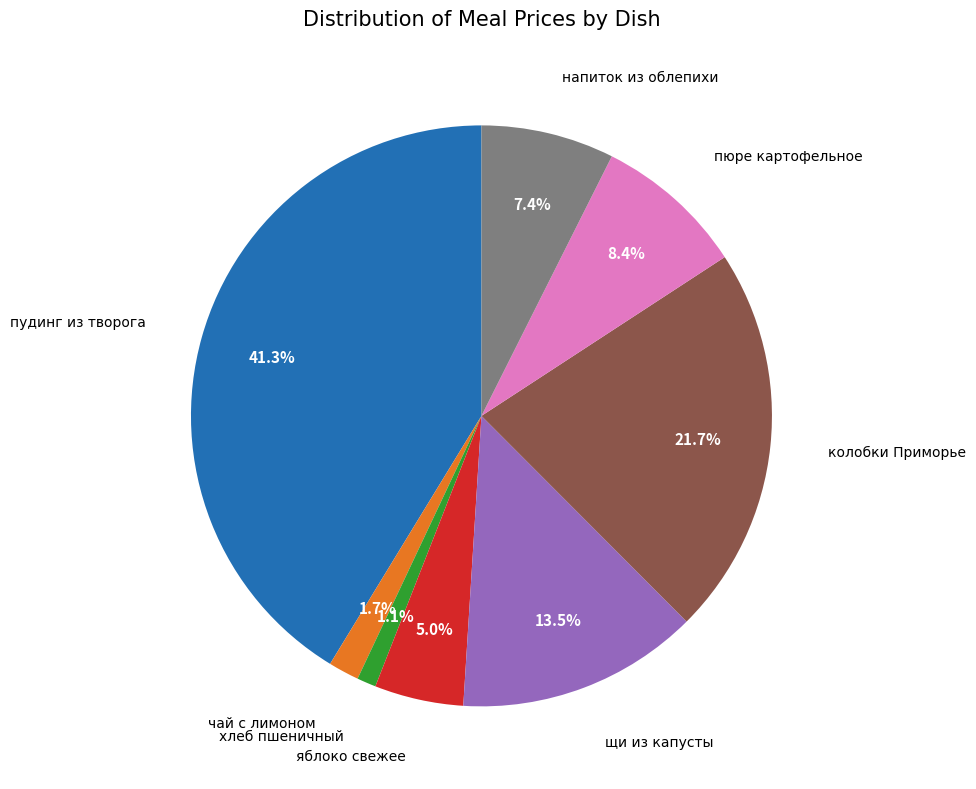

Is there any slice that represents more than half of the pie?

No